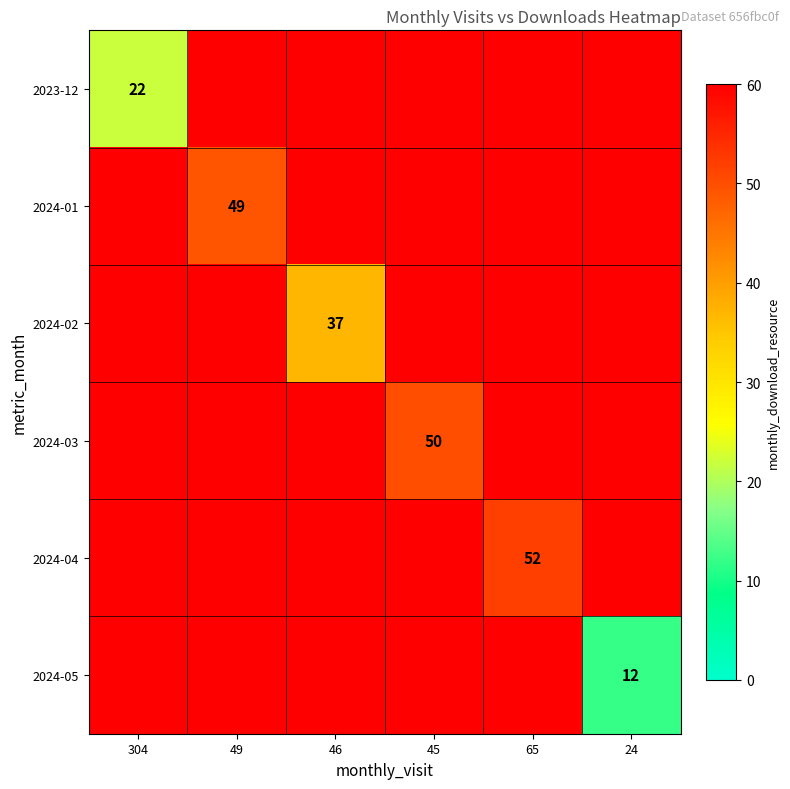

Which category has the lowest value in the 2023-12 series?

304